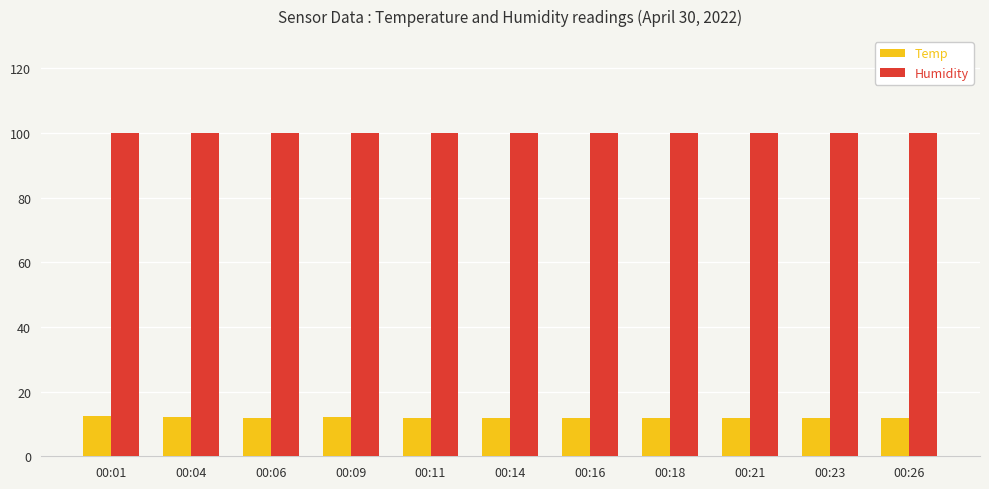

Is the value of Temp at 00:11 greater than the value of Humidity at 00:01?

No